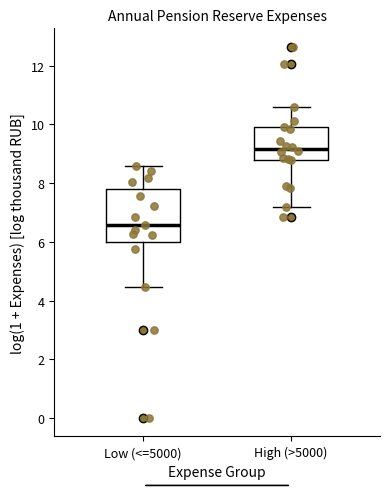

Which box is the tallest, from its lower edge to its upper edge?

Low (<=5000)